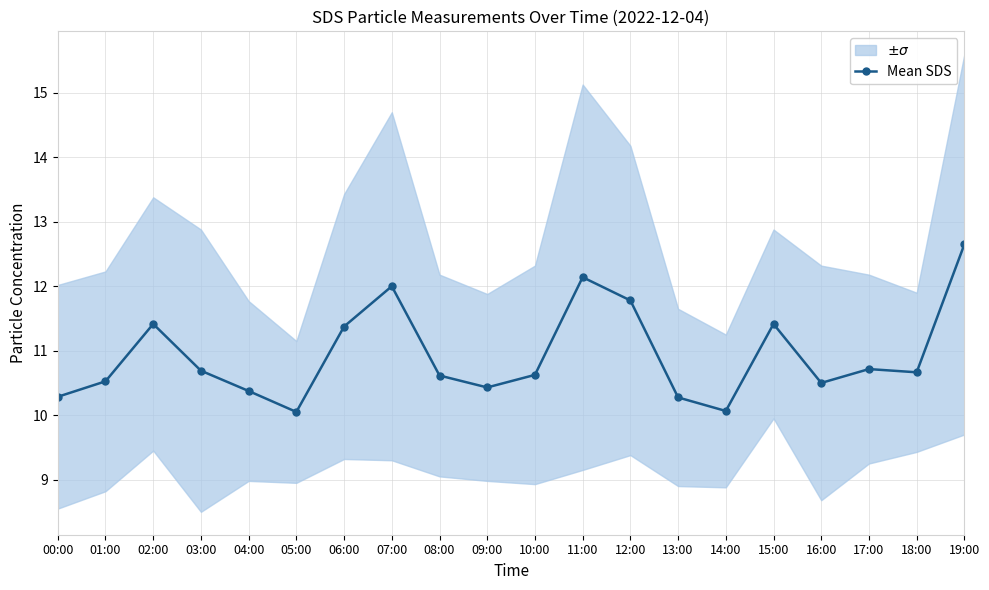

Read the value at 07:00.

12.0